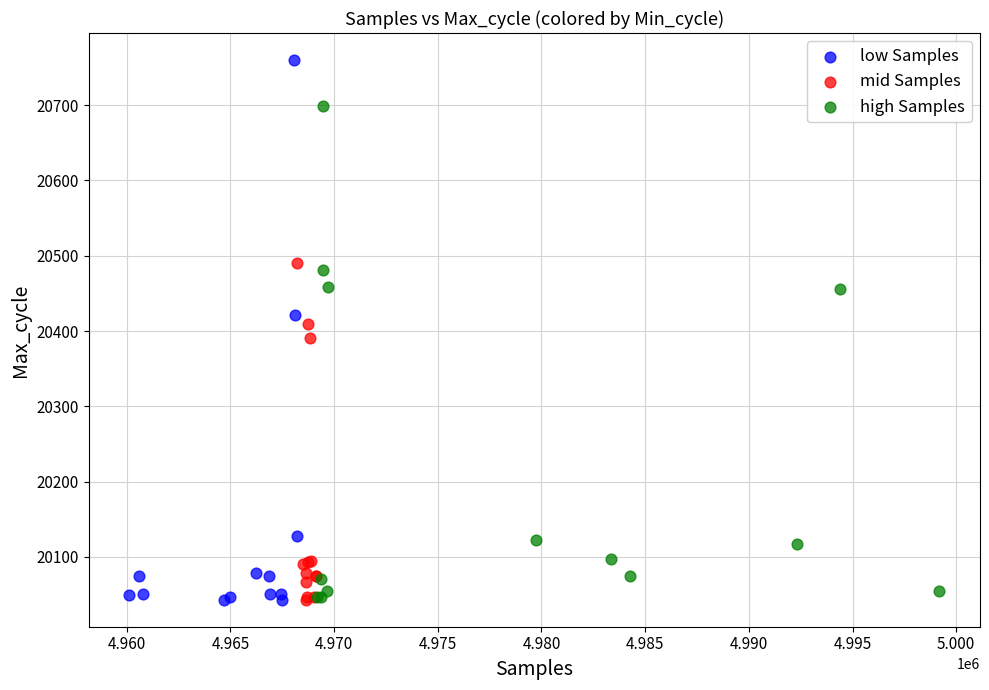

What are all the series names shown in the legend?

low Samples, mid Samples, high Samples